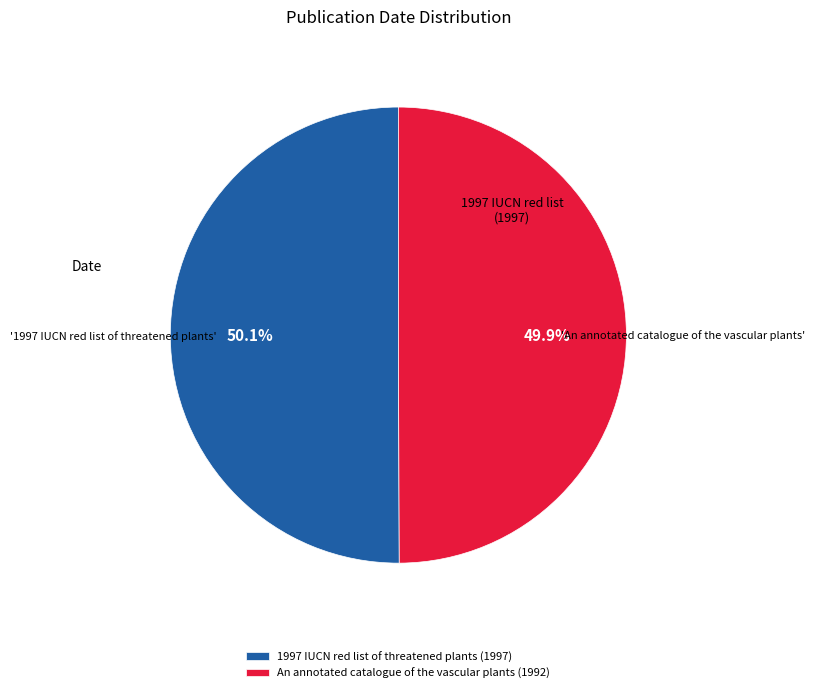

Approximately how many times larger is the value at 1997 IUCN red list of threatened plants (1997) compared to An annotated catalogue of the vascular plants (1992)?

1.0